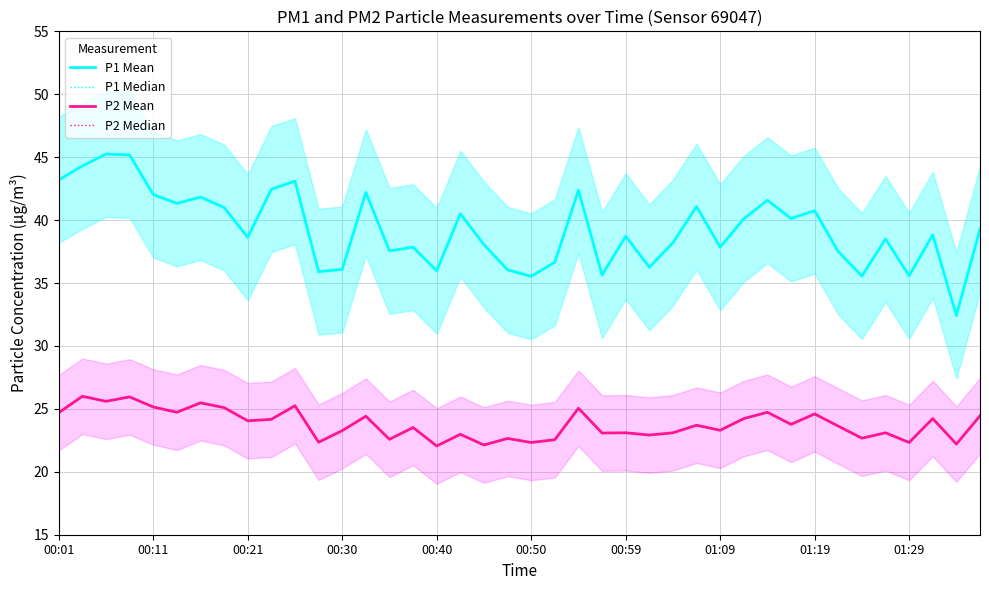

At which label does P2 Median first exceed 23?

00:01